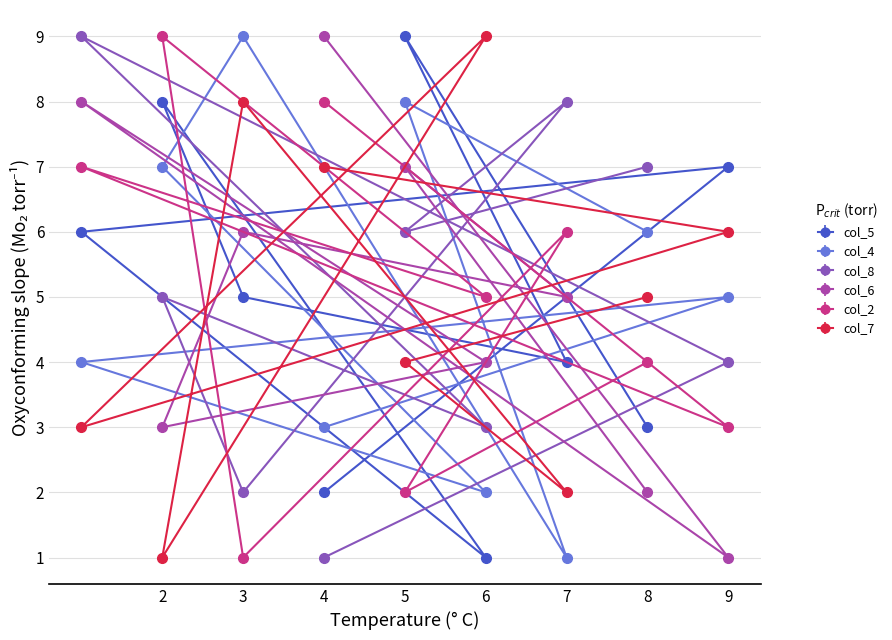

What is the minimum value shown in the chart?

1